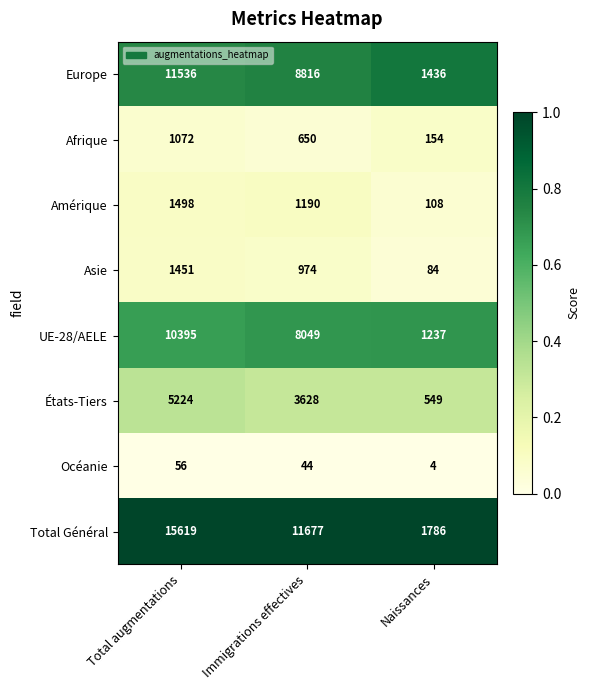

Reading left to right, transcribe all the data shown in this chart.

Europe: Total augmentations=11536	Immigrations effectives=8816	Naissances=1436
Afrique: Total augmentations=1072	Immigrations effectives=650	Naissances=154
Amérique: Total augmentations=1498	Immigrations effectives=1190	Naissances=108
Asie: Total augmentations=1451	Immigrations effectives=974	Naissances=84
UE-28/AELE: Total augmentations=10395	Immigrations effectives=8049	Naissances=1237
États-Tiers: Total augmentations=5224	Immigrations effectives=3628	Naissances=549
Océanie: Total augmentations=56	Immigrations effectives=44	Naissances=4
Total Général: Total augmentations=15619	Immigrations effectives=11677	Naissances=1786